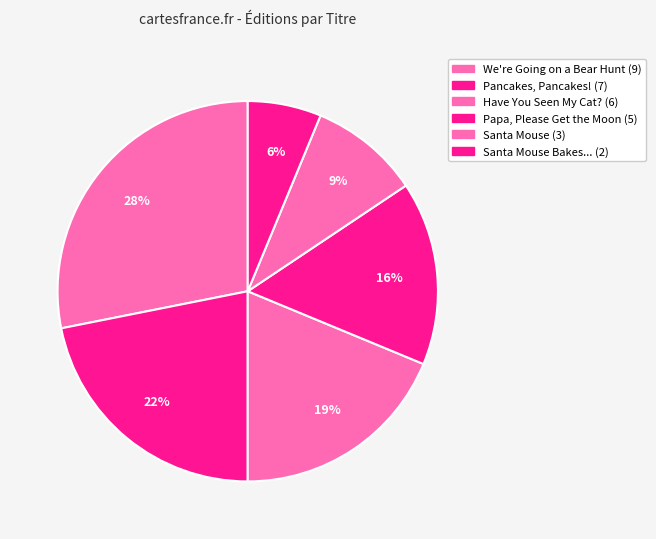

To the nearest percent, what is the average slice percentage?

17%